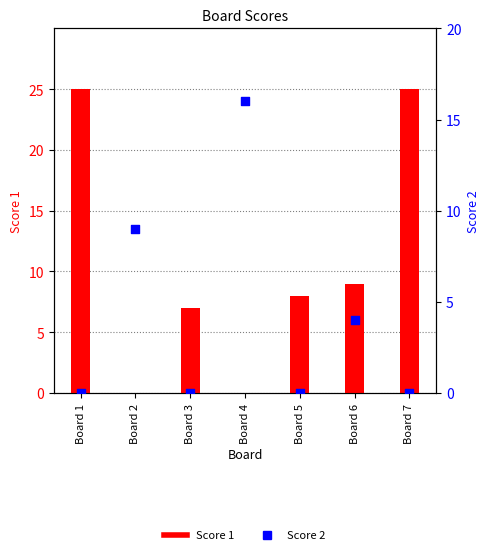

Which series has the largest total across all categories?

Score 1